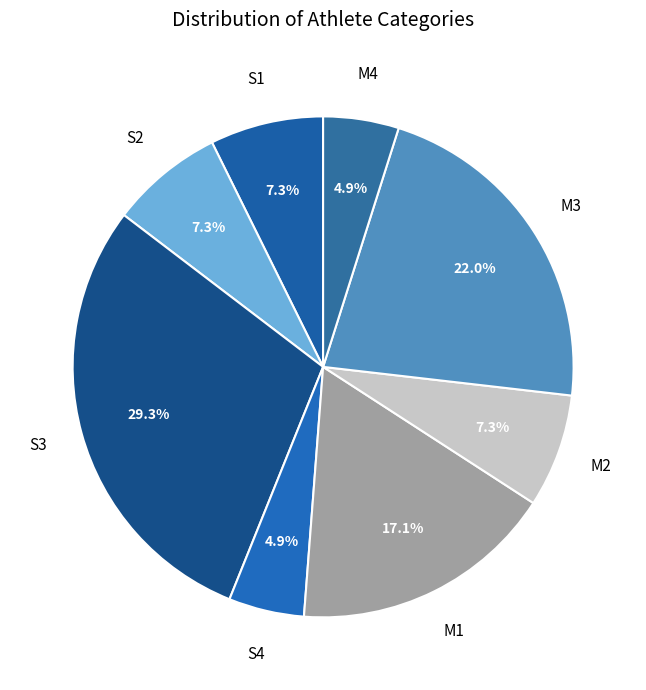

How many segments does this pie chart have?

8